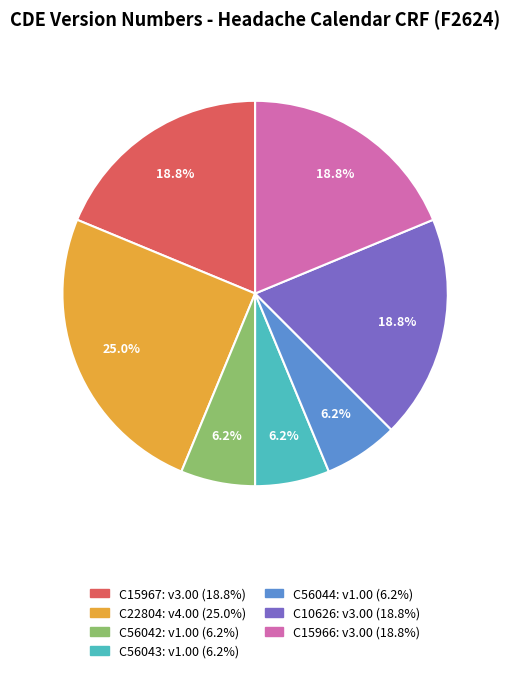

Do C22804 and C56044 together represent more than half of the pie?

No